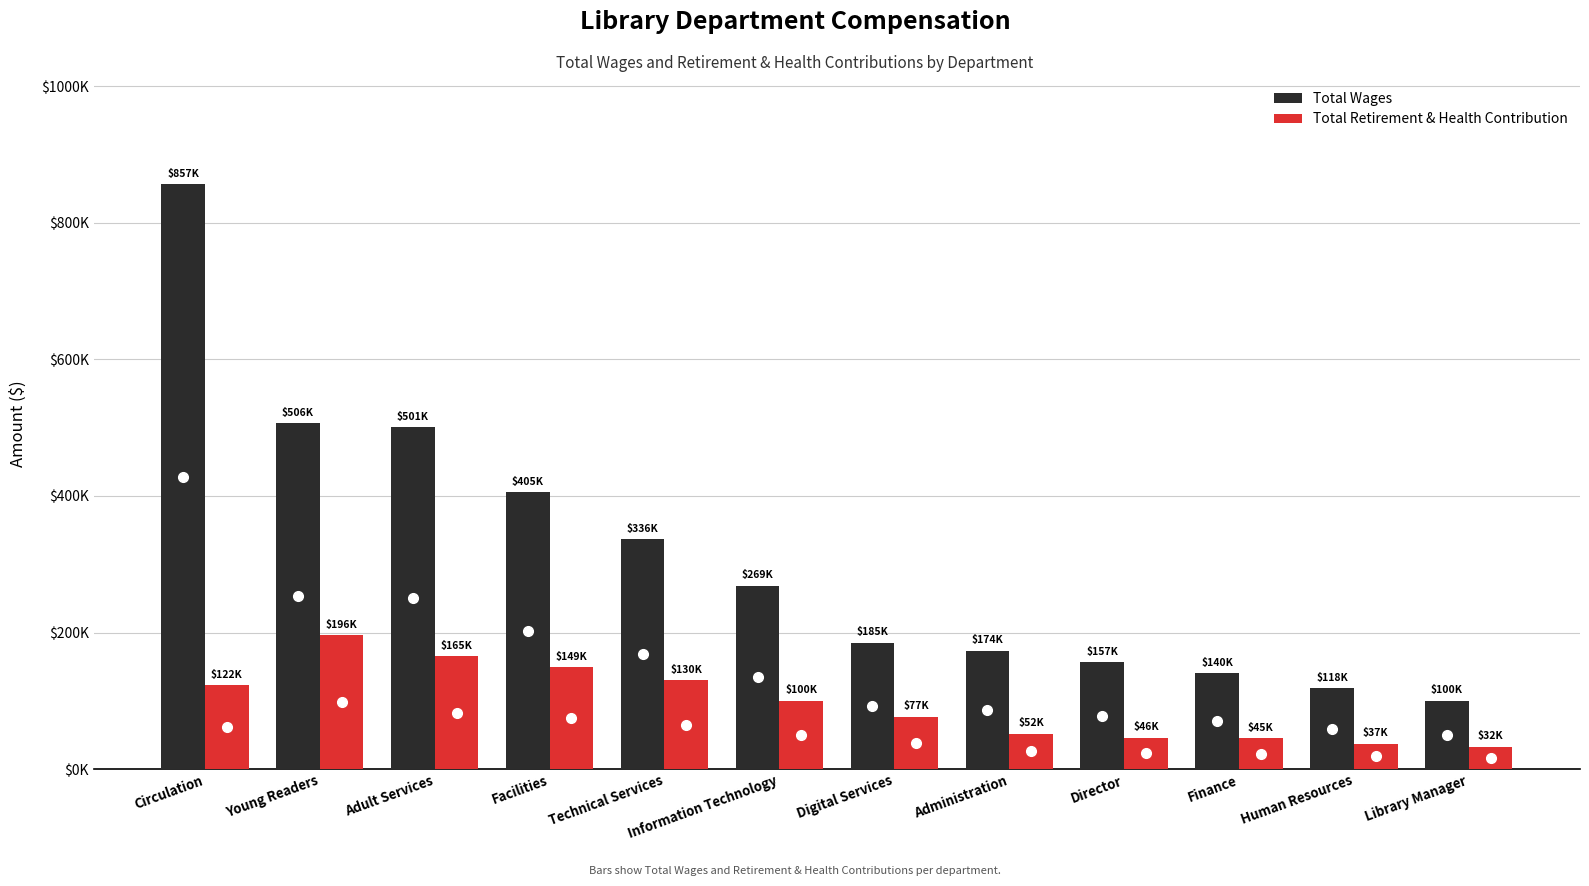

Between Circulation and Digital Services, which series saw the biggest shift?

Total Wages